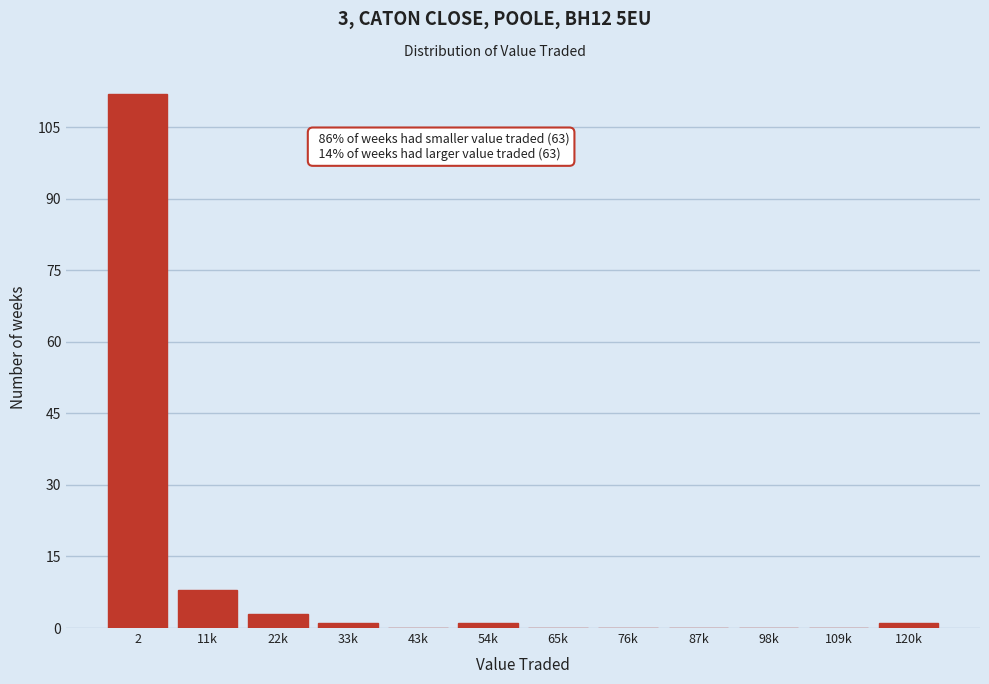

Reading right to left, transcribe all the data shown in this chart.

120k=1	109k=0	98k=0	87k=0	76k=0	65k=0	54k=1	43k=0	33k=1	22k=3	11k=8	2=112